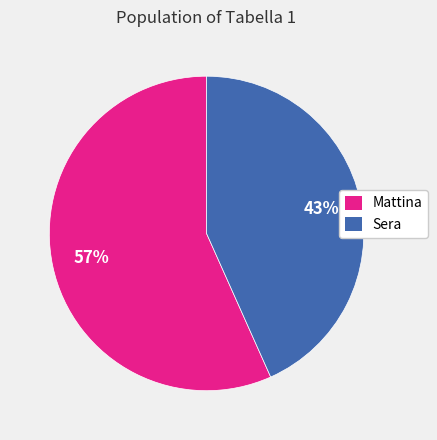

Rank the categories by value from lowest to highest.

Sera, Mattina